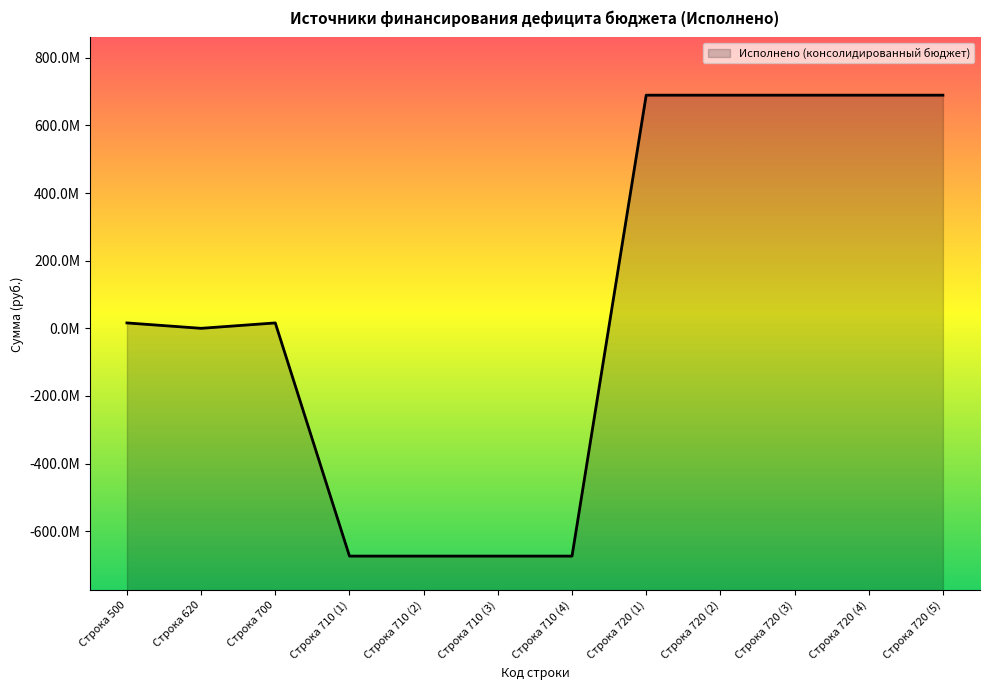

What is the minimum value shown in the chart?

-673702397.0